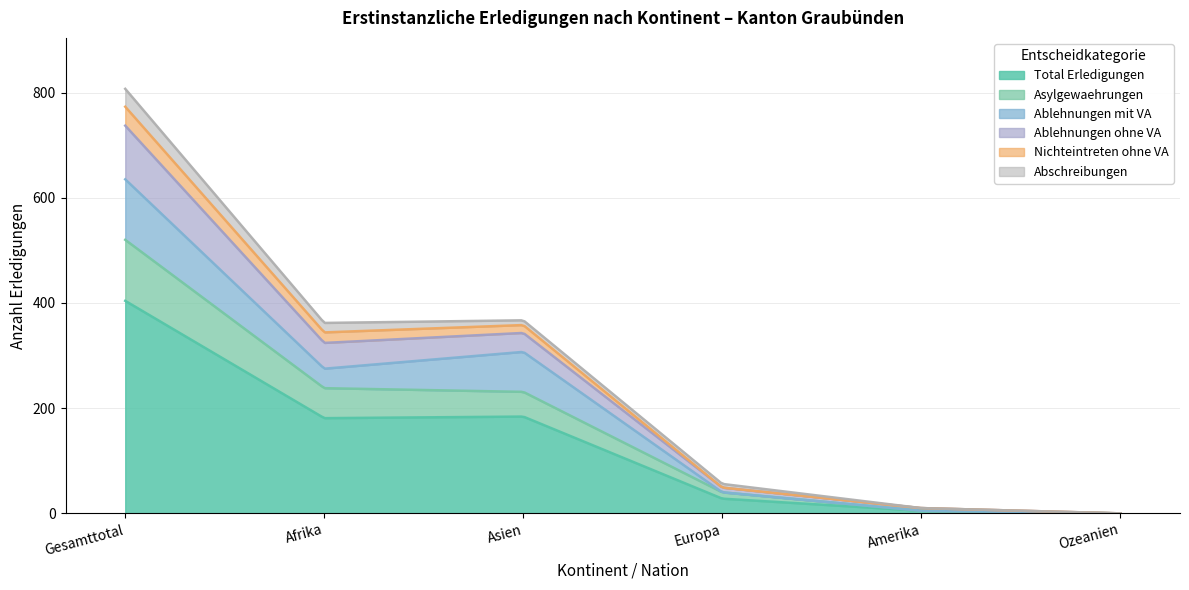

Is the value of Total Erledigungen at Afrika greater than the value of Nichteintreten ohne VA at Amerika?

Yes